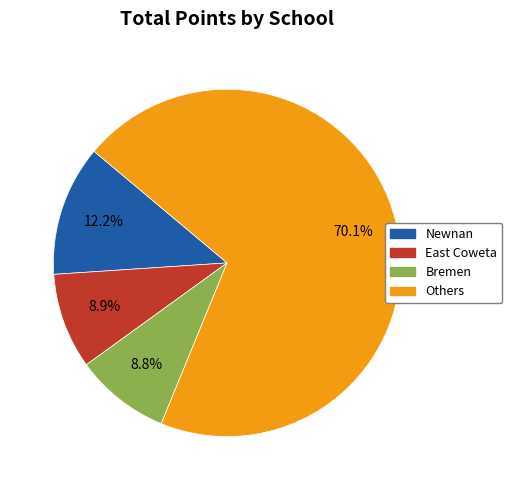

How much of the chart is everything except Newnan?

87.8%